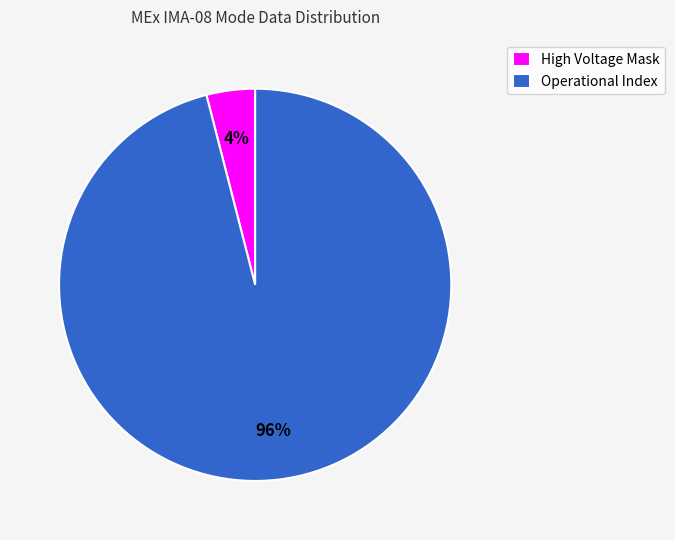

How many segments does this pie chart have?

2